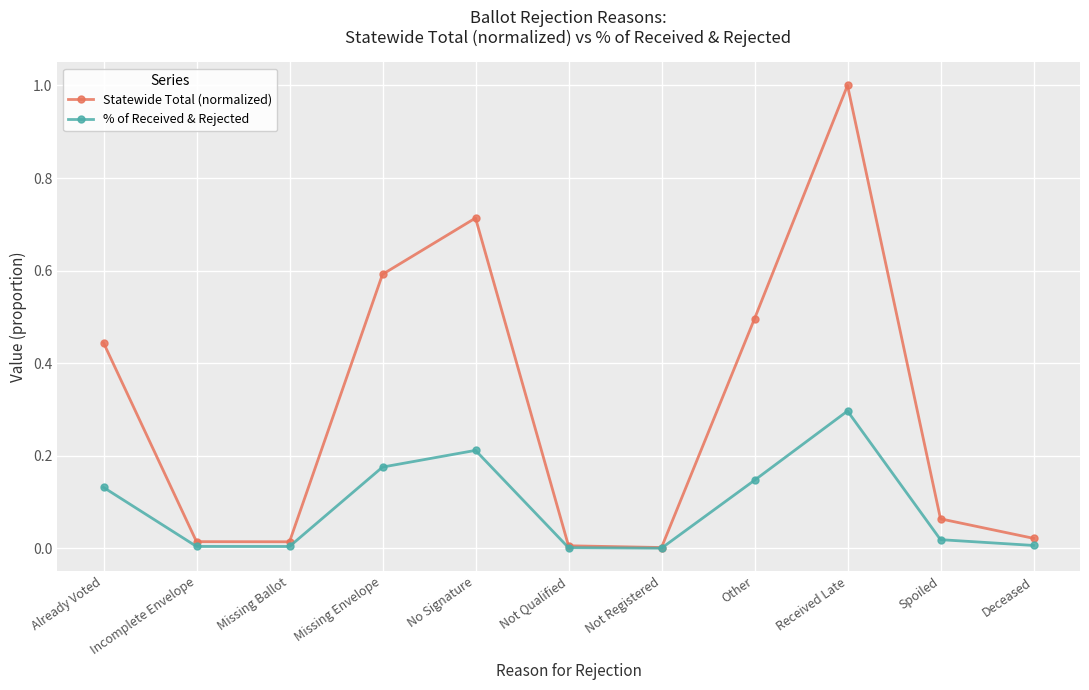

How many interior local valleys does the Statewide Total (normalized) series have?

2